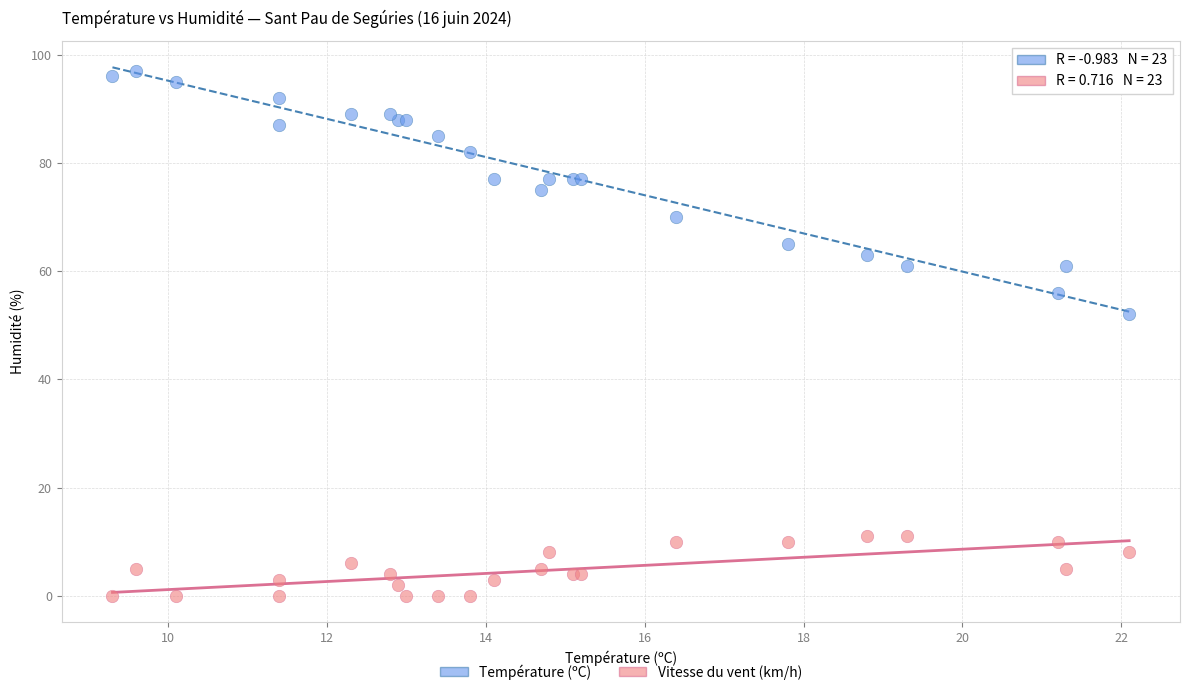

Which series has the widest spread of Y values?

Température (ºC)